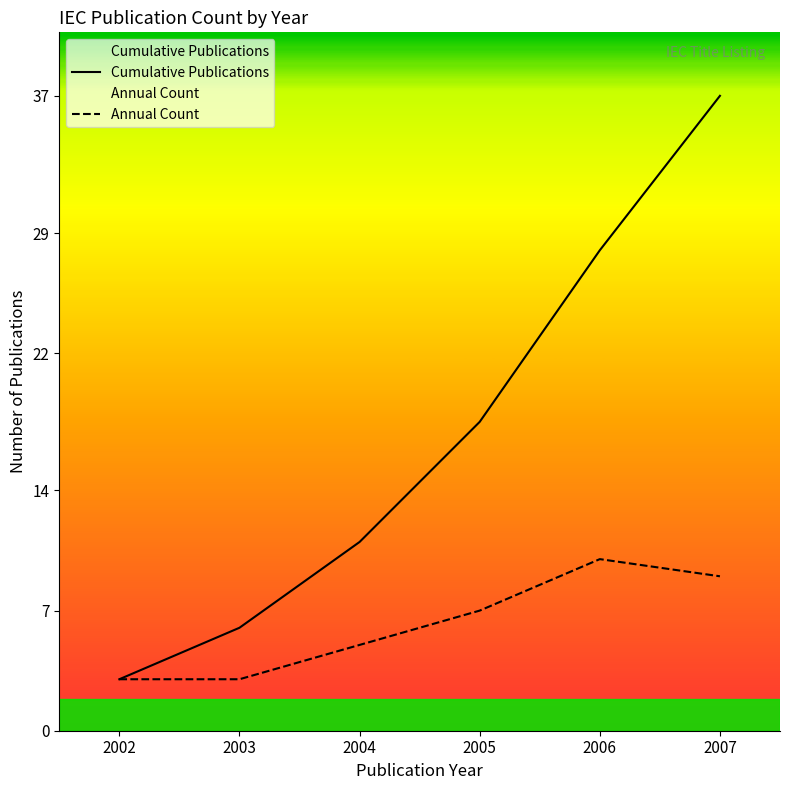

How many values in the Cumulative Publications series are below 18?

3